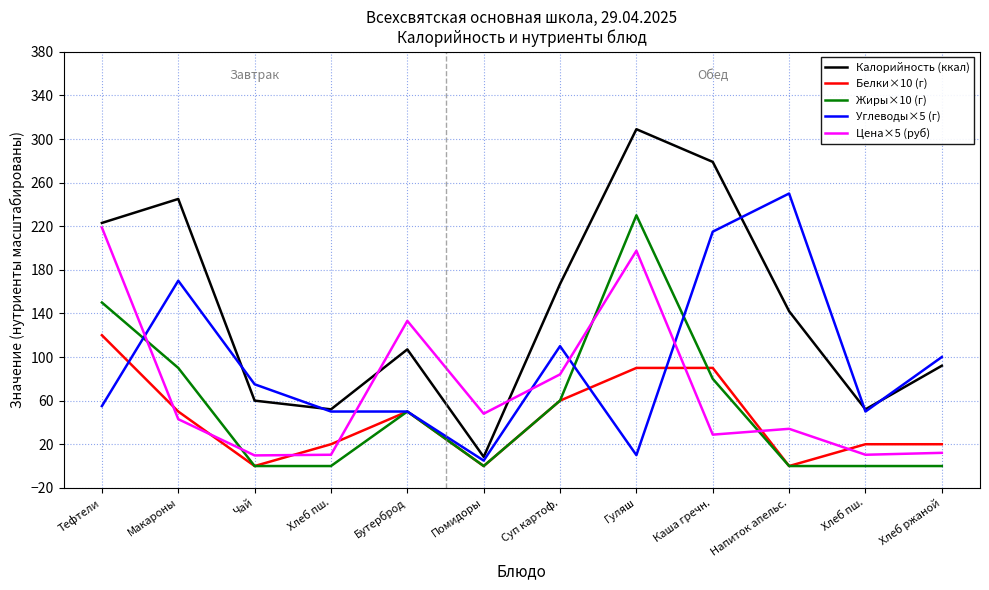

What is the maximum value shown in the chart?

309.0